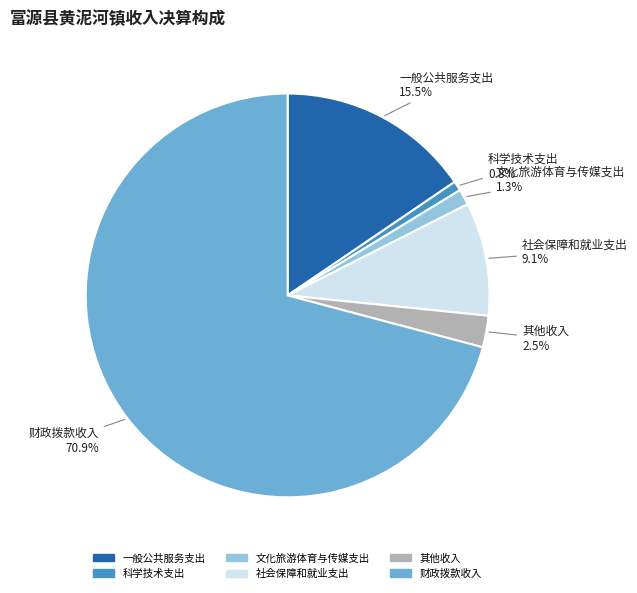

Which category has the biggest portion of the pie?

财政拨款收入